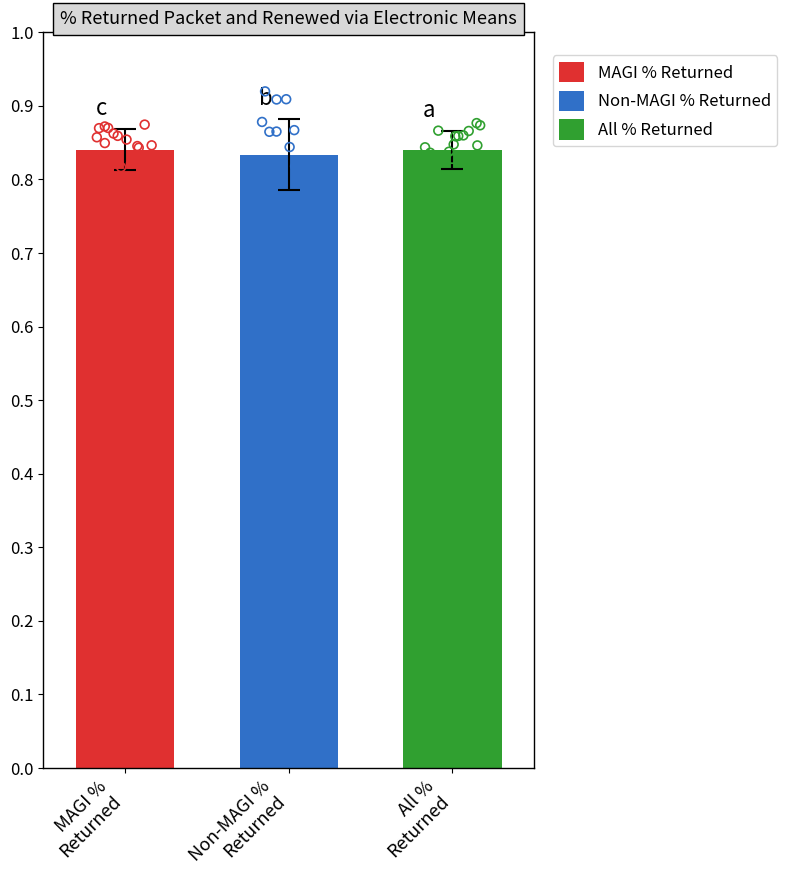

Which series contains the highest Y value?

Non-MAGI % Returned